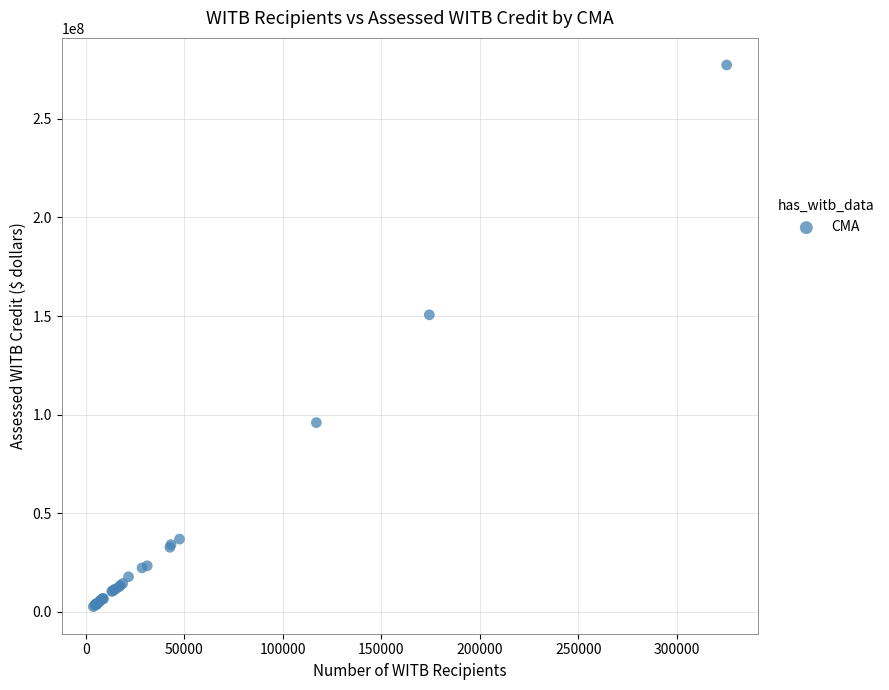

What Y value in the scatter plot is closest to 140008500?

150644000